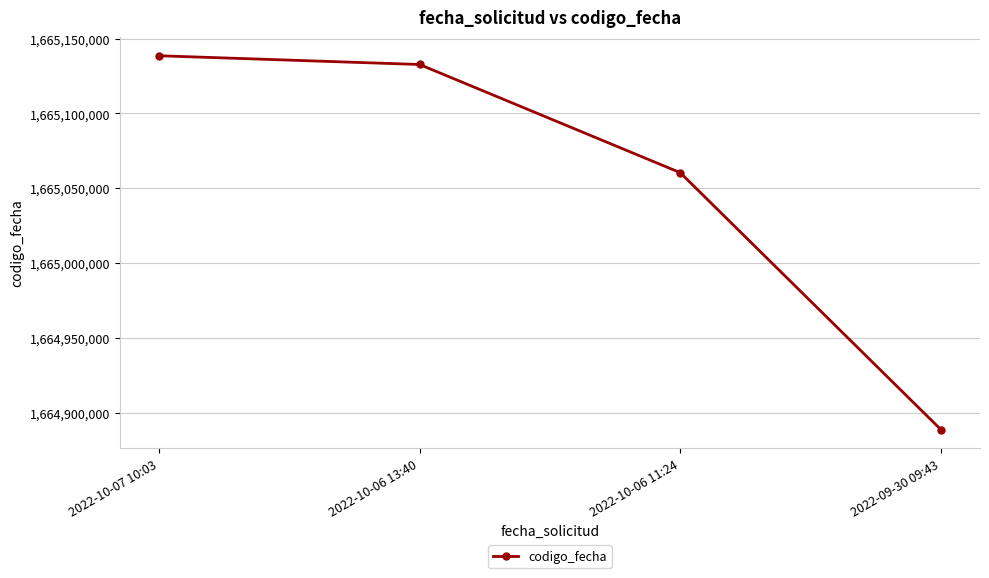

What is the difference between the maximum and minimum values?

249710